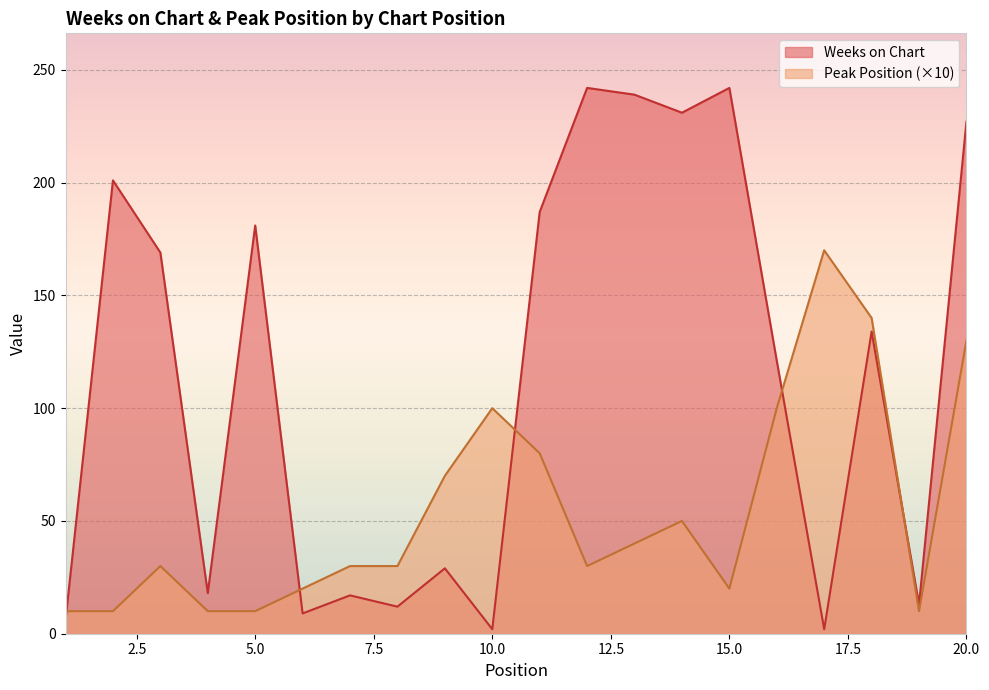

True or false: Weeks on Chart has a value of 187 at 11.

True